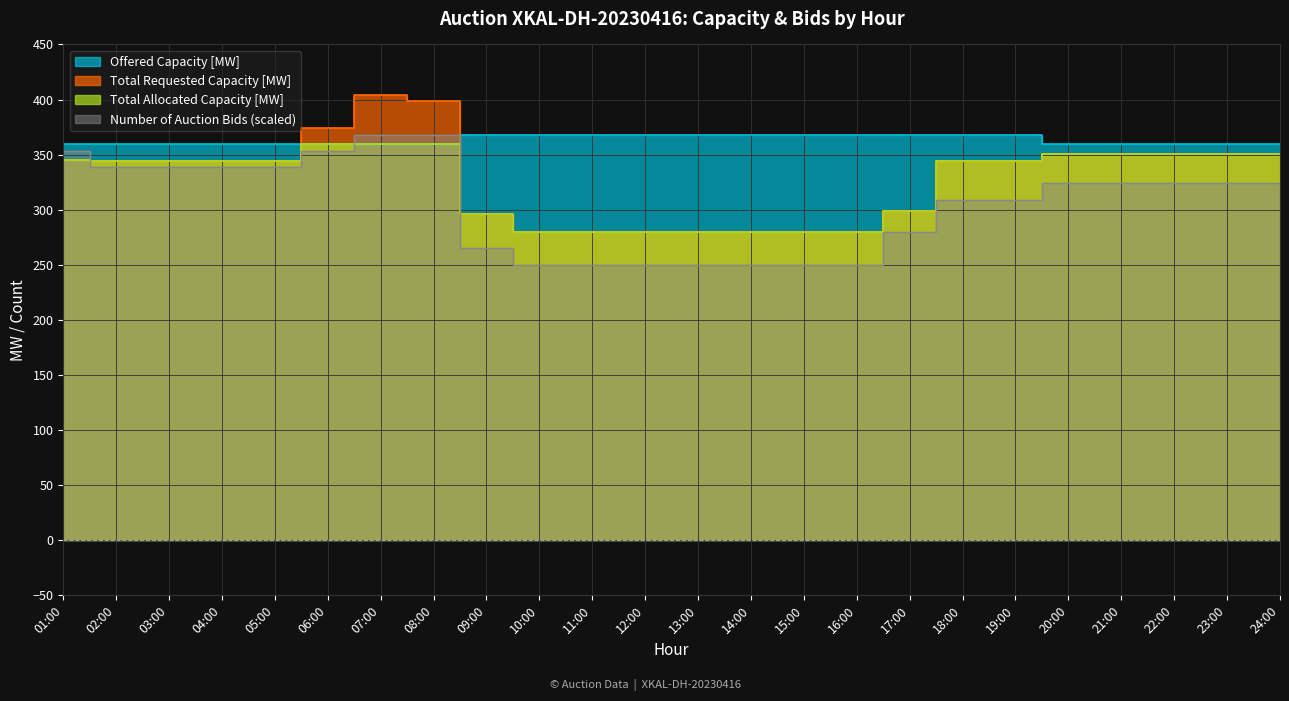

What is the sum of all Total Allocated Capacity [MW] values?

7799.0